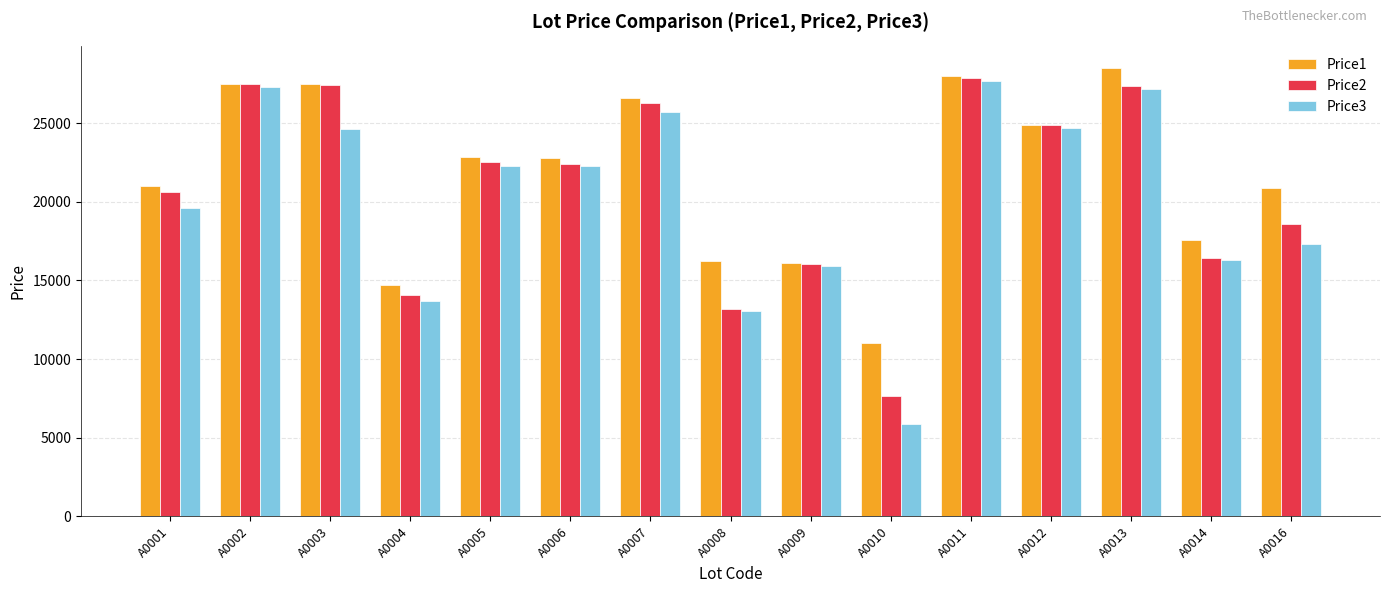

True or false: Price3 has a value of 40447 at A0013.

False